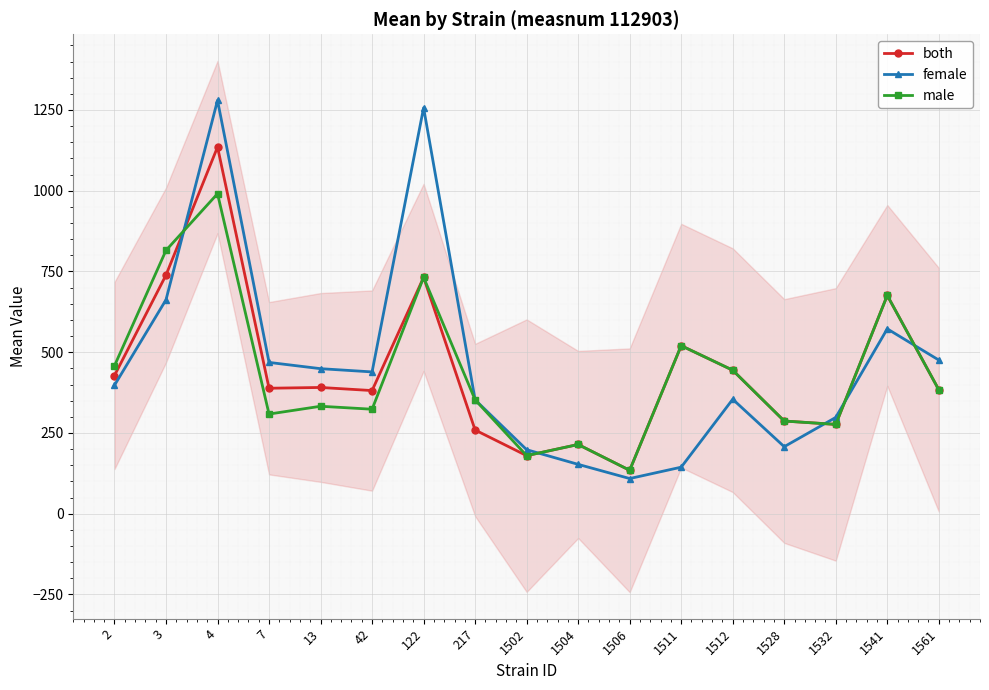

What is the difference between the second highest and minimum values in the female series?

1147.9